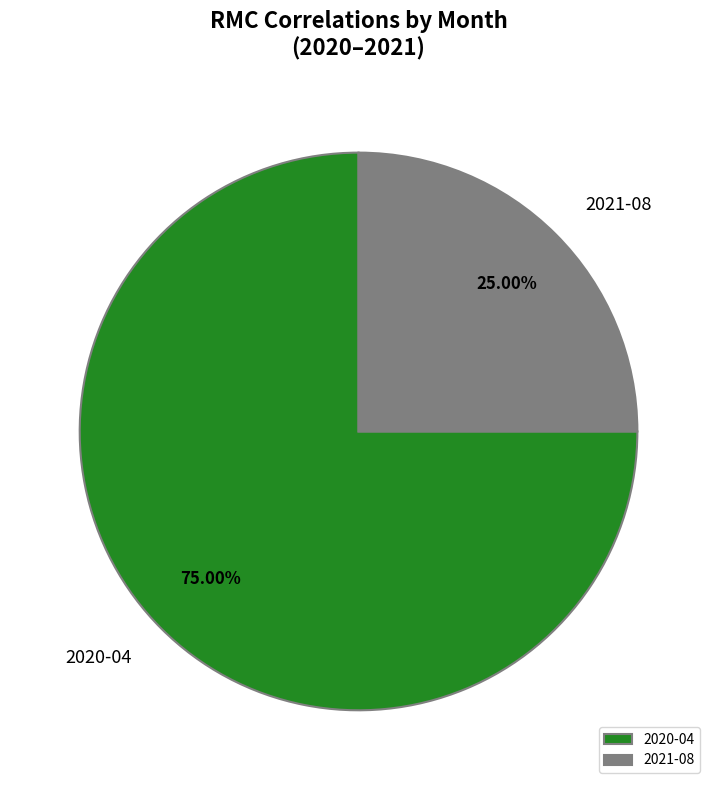

What is the ratio of the value at 2020-04 to the value at 2021-08?

3.0